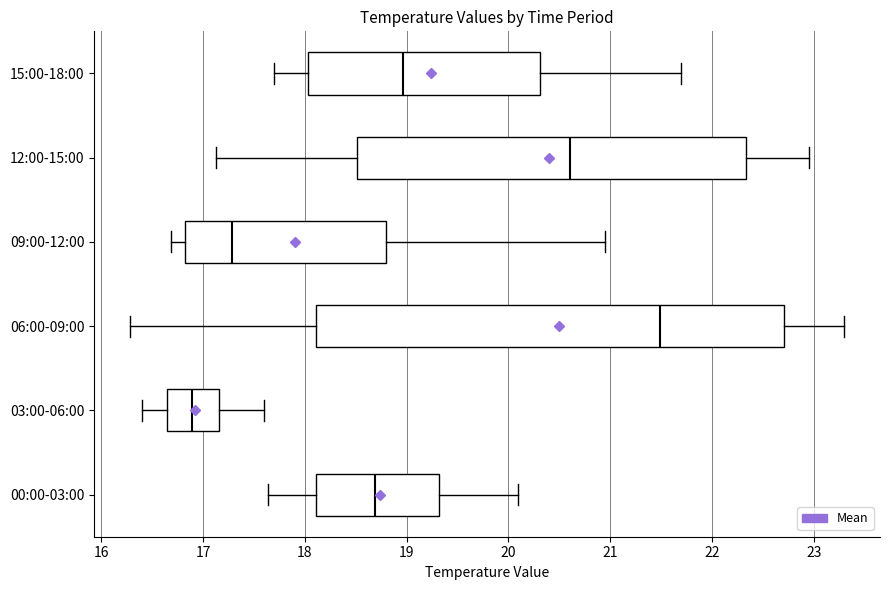

Reading bottom to top, transcribe this box plot: for each box, give where its median line is, the range the box spans, and where its two whiskers end, as read against the x-axis. The values are not printed on the chart, so give them approximately, as read against the axis.

00:00-03:00: median 18.7, box 18.1 to 19.3, whiskers 17.6 to 20.1
03:00-06:00: median 16.9, box 16.6 to 17.2, whiskers 16.4 to 17.6
06:00-09:00: median 21.5, box 18.1 to 22.7, whiskers 16.3 to 23.3
09:00-12:00: median 17.3, box 16.8 to 18.8, whiskers 16.7 to 21.0
12:00-15:00: median 20.6, box 18.5 to 22.3, whiskers 17.1 to 23.0
15:00-18:00: median 19.0, box 18.0 to 20.3, whiskers 17.7 to 21.7